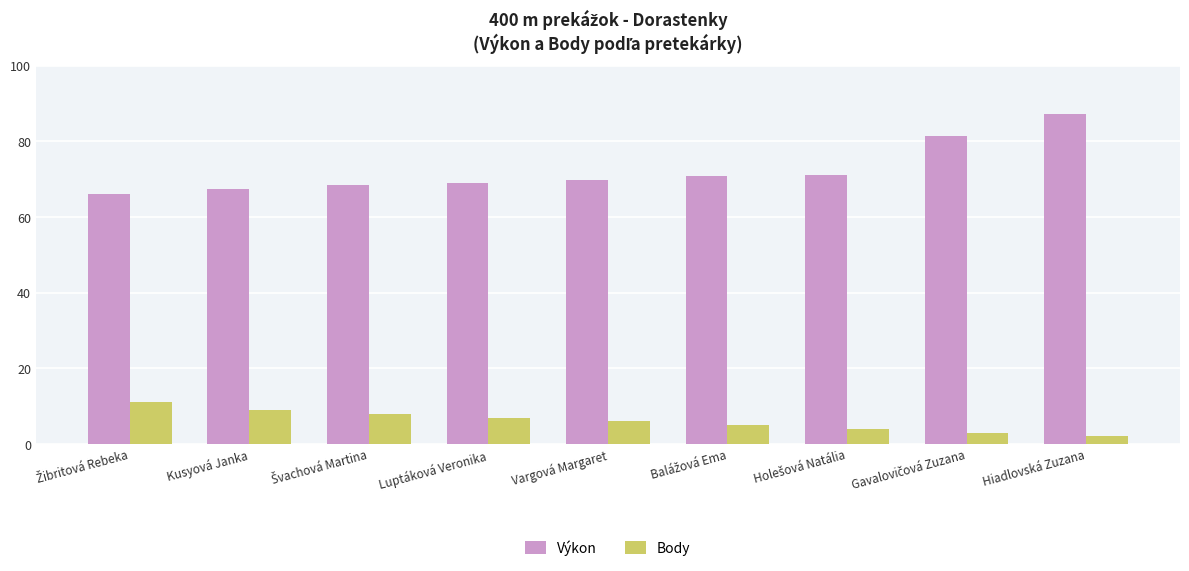

Which series has the widest spread of values?

Výkon